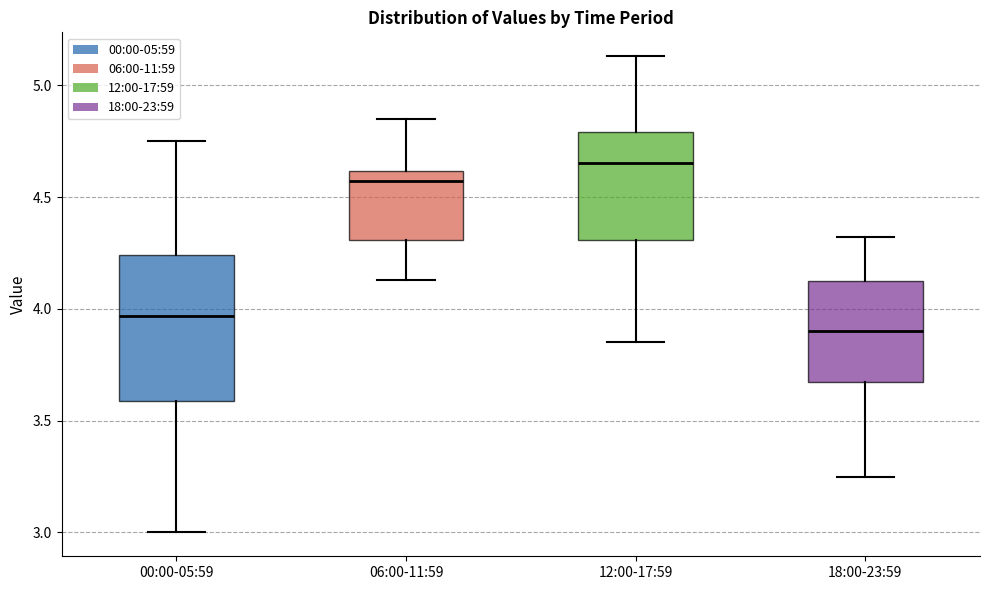

Which box has the lowest median line?

18:00-23:59